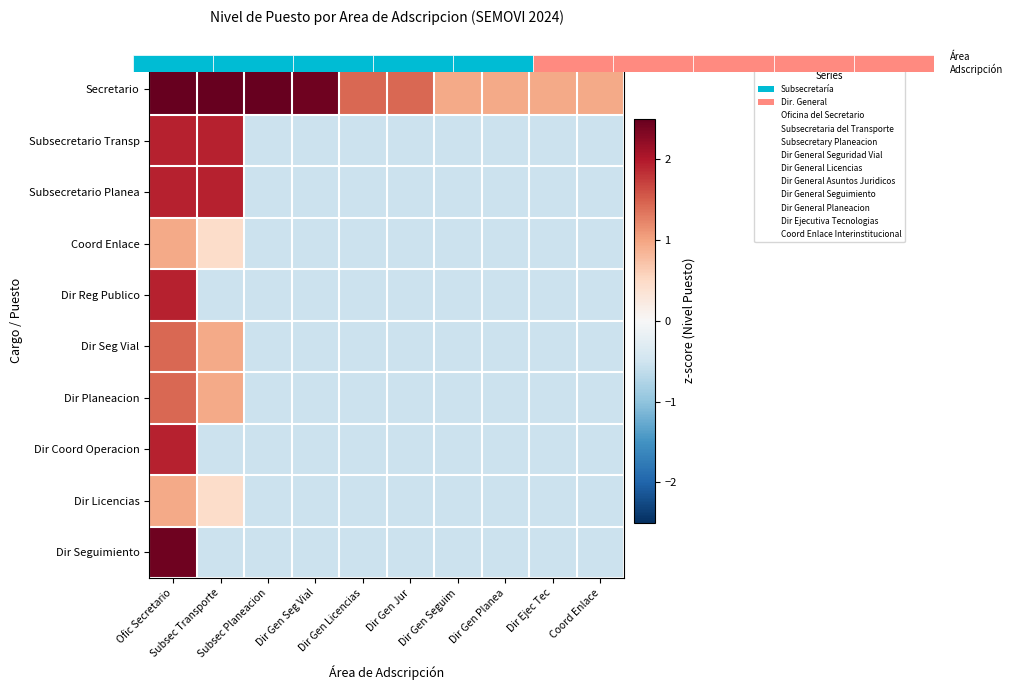

Rank the series by their maximum value, from lowest to highest.

Coord Enlace, Dir Licencias, Dir Seg Vial, Dir Planeacion, Subsecretario Transp, Subsecretario Planea, Dir Reg Publico, Dir Coord Operacion, Dir Seguimiento, Secretario